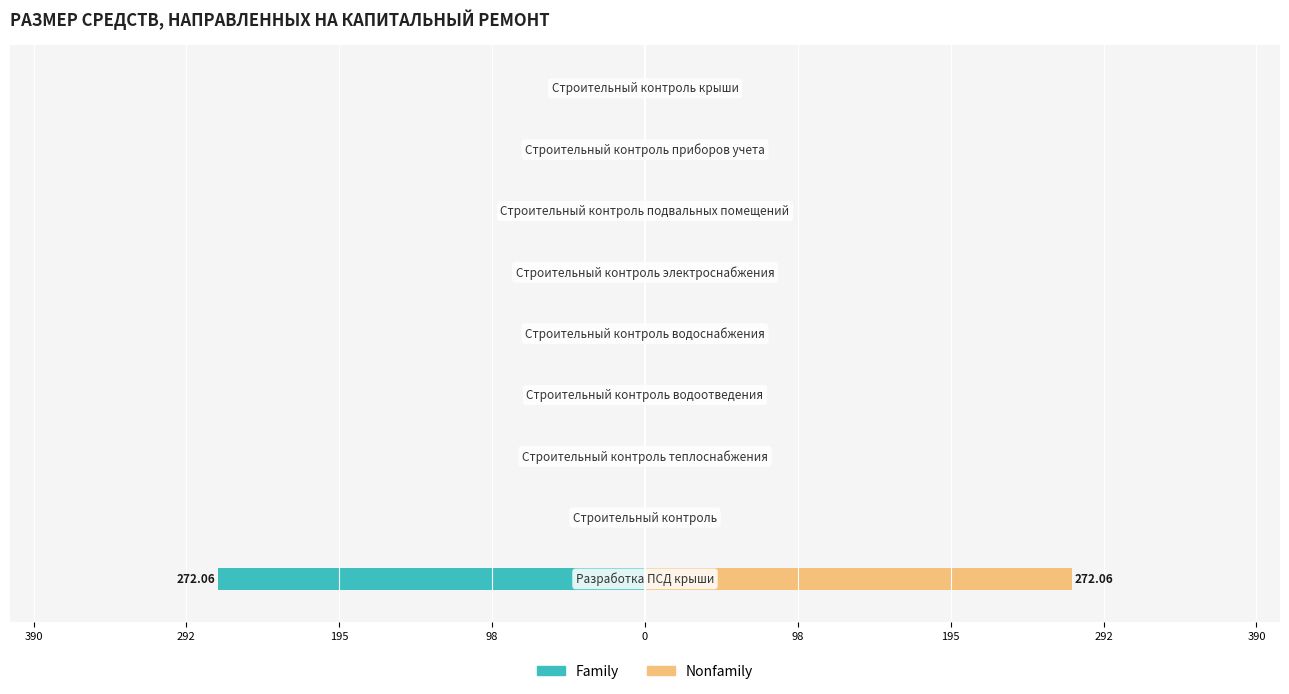

Which series has the largest range (max minus min)?

Family